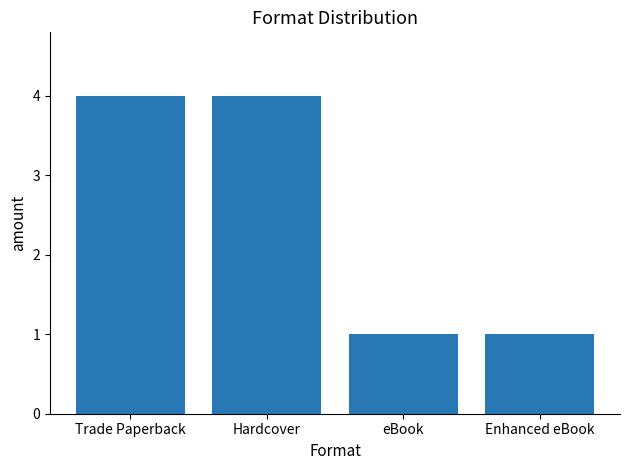

The value at Enhanced eBook is 1. True or false?

True